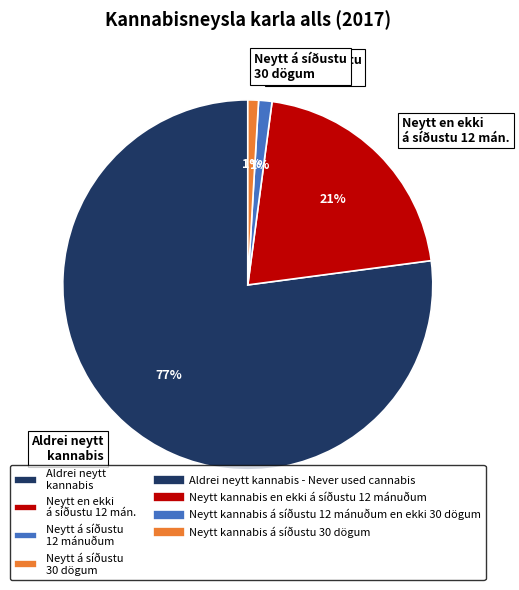

Does any single category account for the majority?

Yes